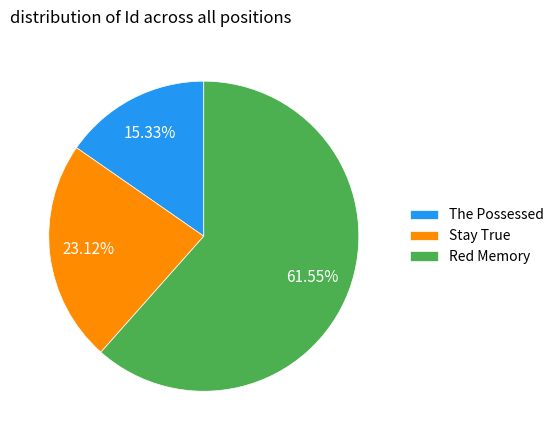

What is the largest slice in the pie chart?

Red Memory